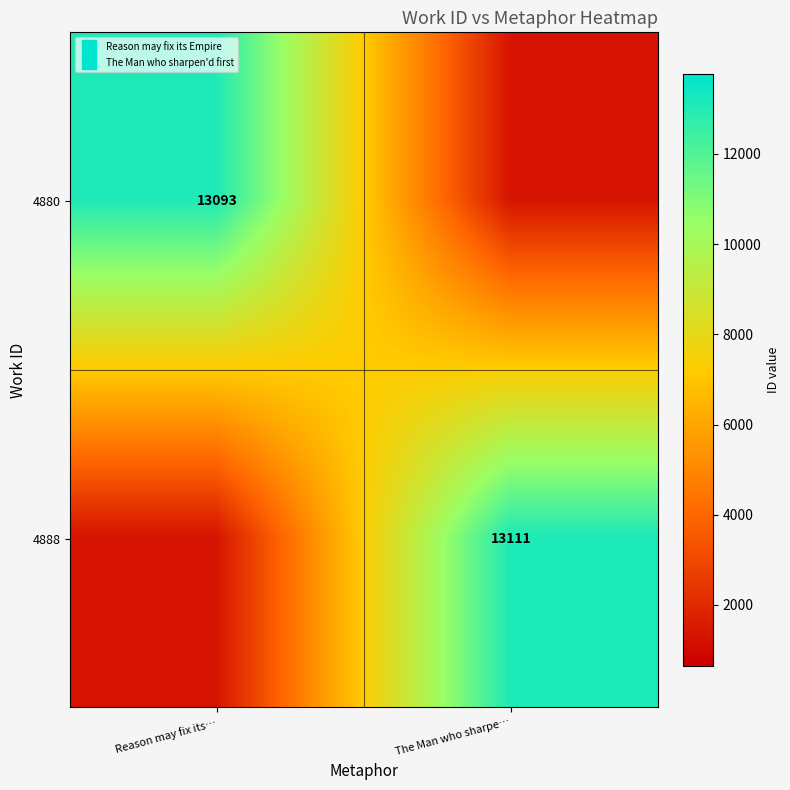

What is the sum of the 4880 values at Reason may fix its… and The Man who sharpe…?

14402.3